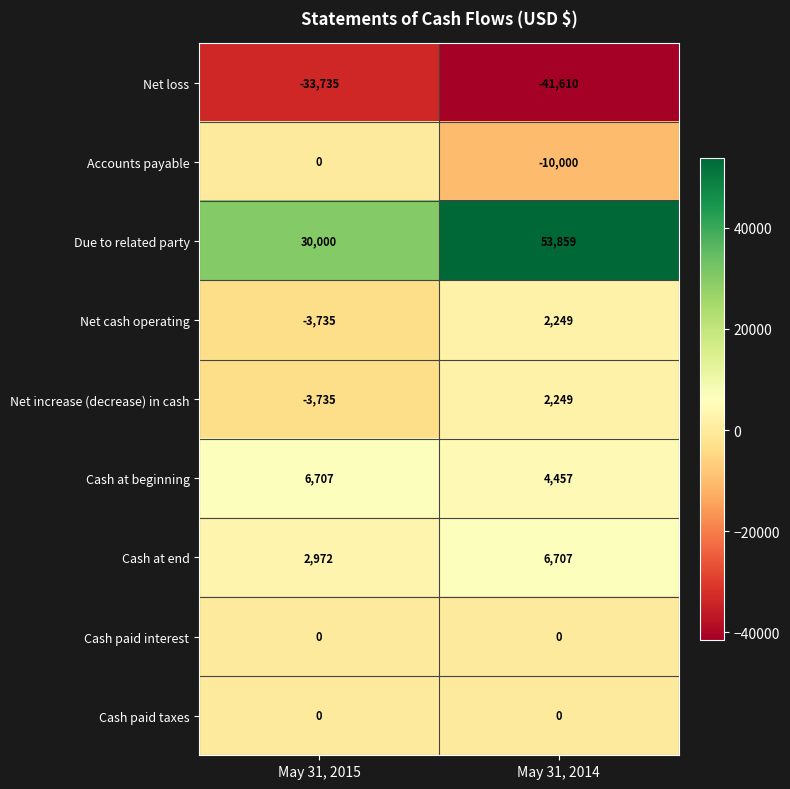

List the labels in order of Accounts payable value, largest first.

May 31, 2015, May 31, 2014